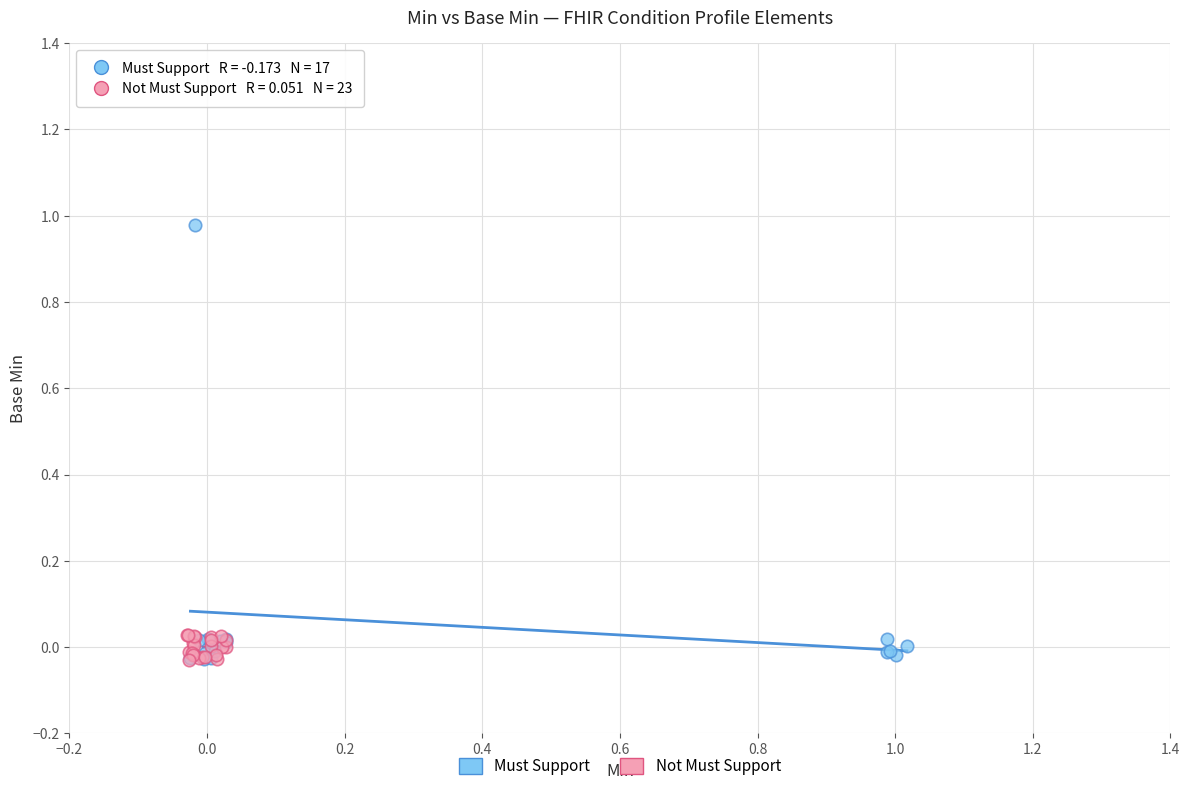

Which series reaches the maximum Y coordinate?

Must Support